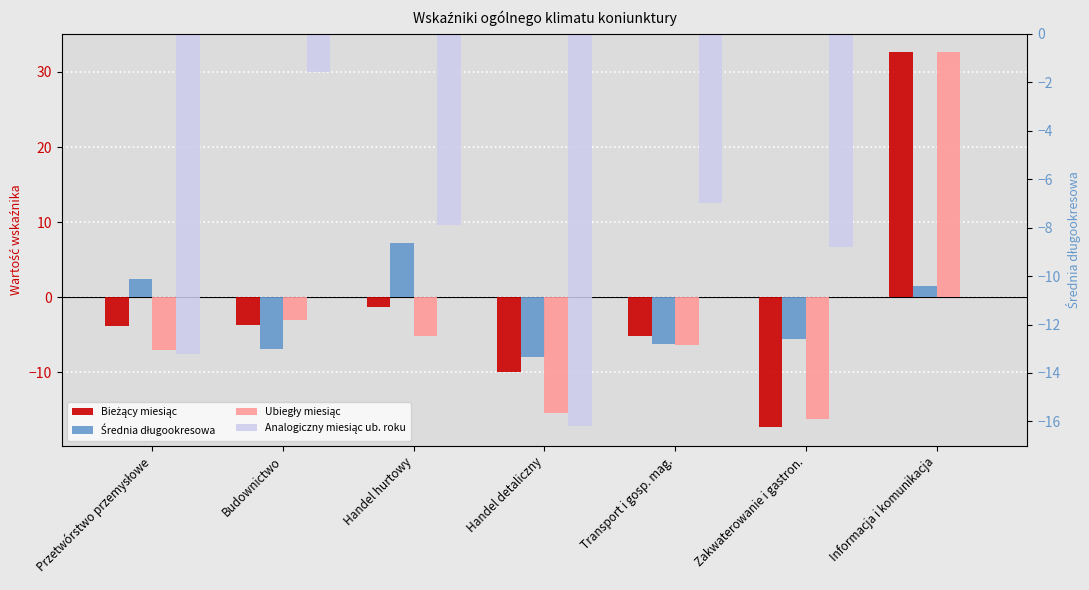

Which series has the largest range (max minus min)?

Bieżący miesiąc